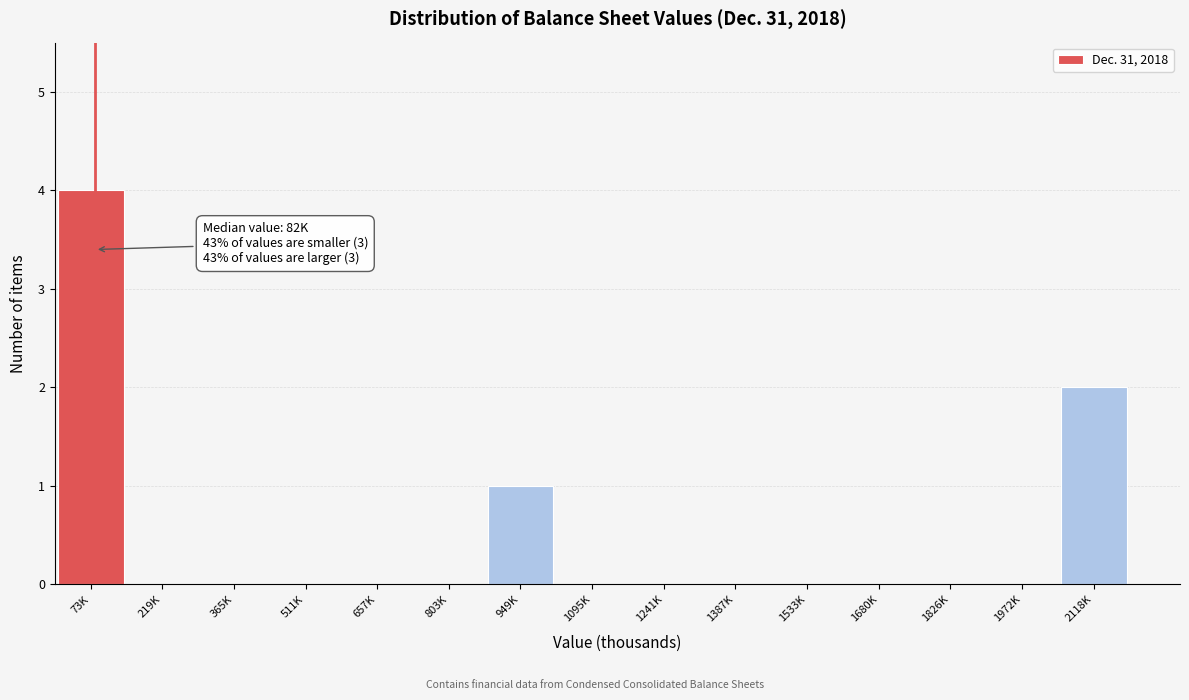

Reading left to right, transcribe all the data shown in this chart.

73K=4	219K=0	365K=0	511K=0	657K=0	803K=0	949K=1	1095K=0	1241K=0	1387K=0	1533K=0	1680K=0	1826K=0	1972K=0	2118K=2